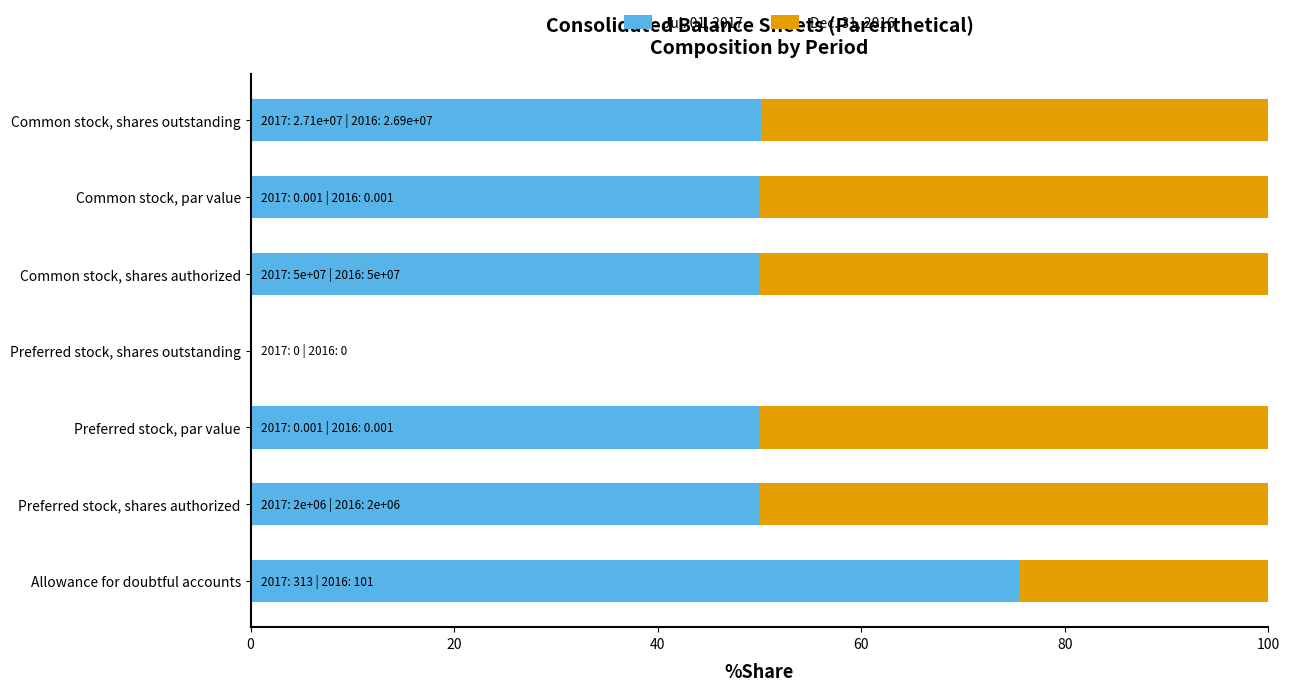

Which category has the highest value in the Jul. 01, 2017 series?

Allowance for doubtful accounts